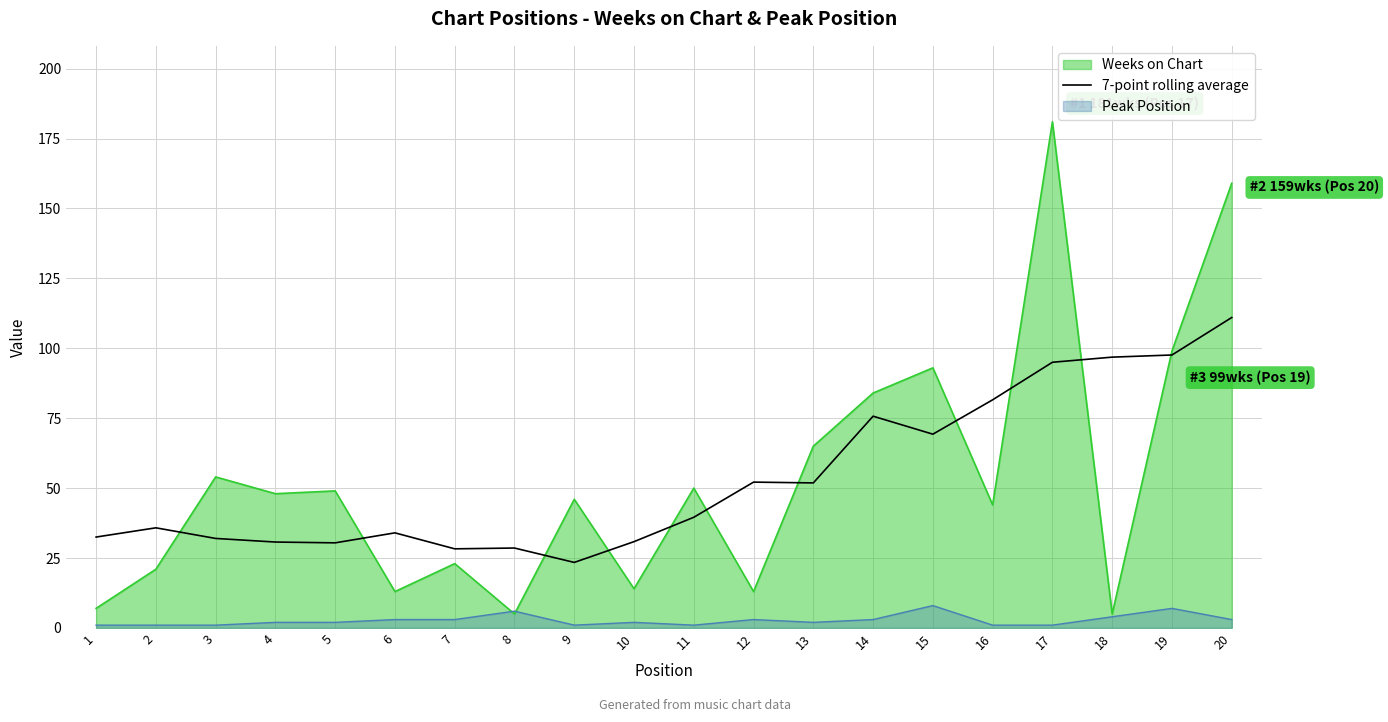

True or false: 7-point rolling average and Peak Position cross at least once.

False